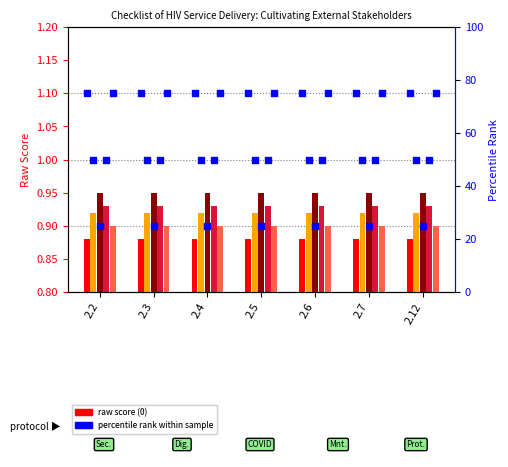

Is the value of Security emergencies at 2.4 greater than the value of Protocols at 2.3?

Yes